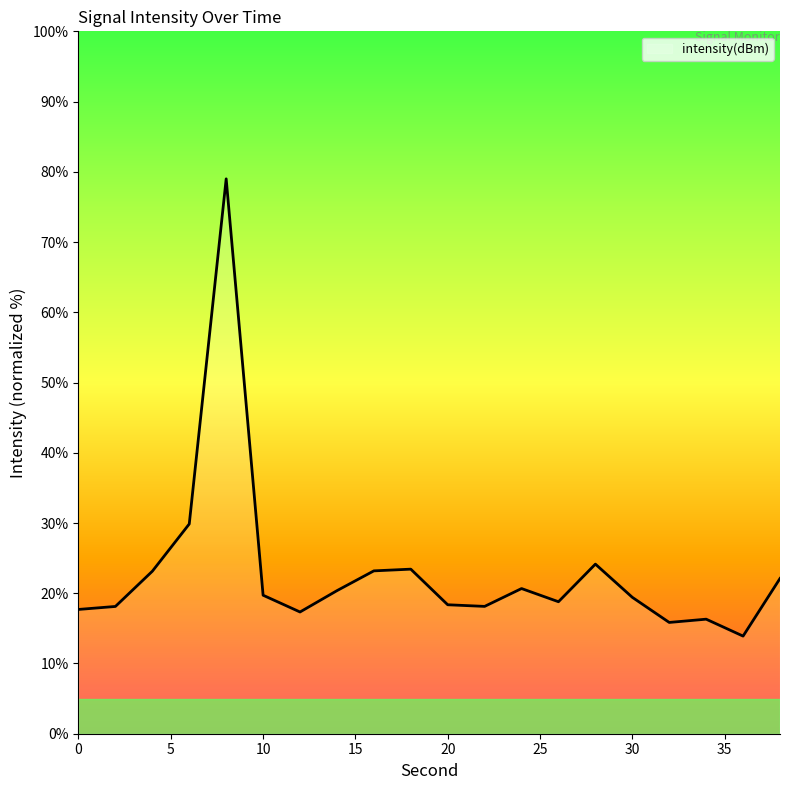

What is the greatest value displayed?

79.0